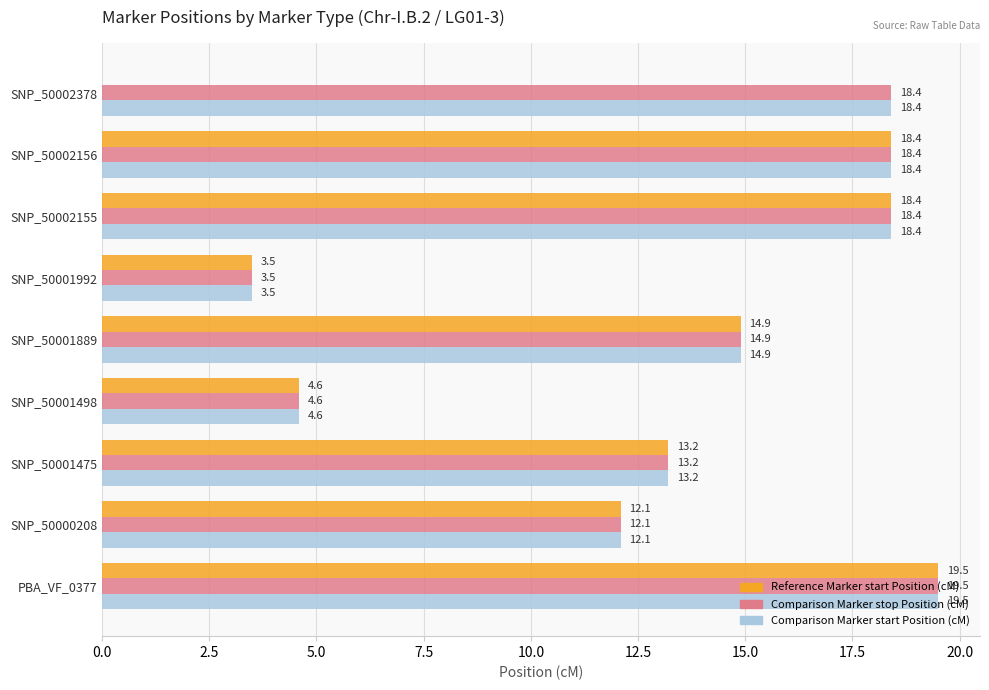

What is the sum of all Comparison Marker start Position (cM) values?

123.0